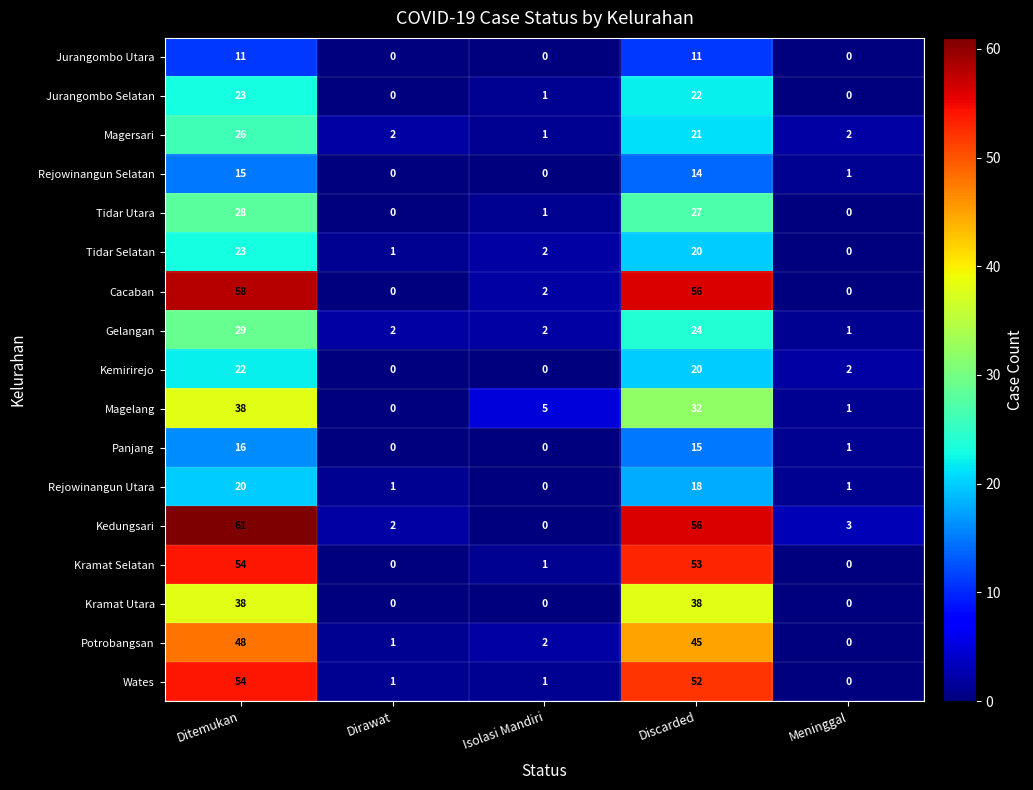

What is the sum of all Kemirirejo values?

44